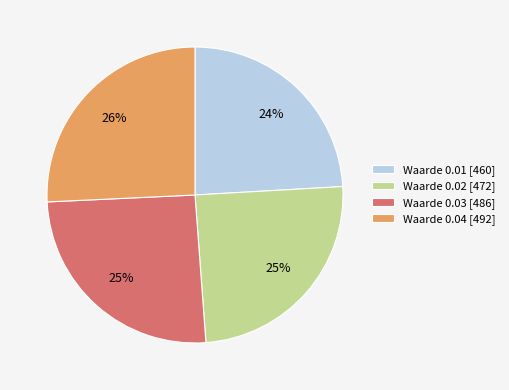

Is there a majority slice in this chart?

No